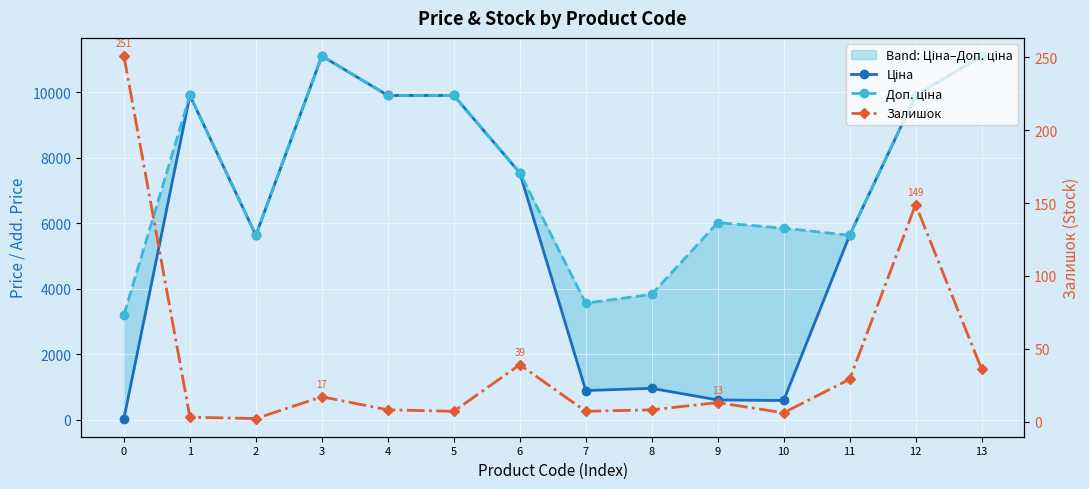

List the series in order of their overall mean, lowest first.

Залишок, Ціна, Доп. ціна